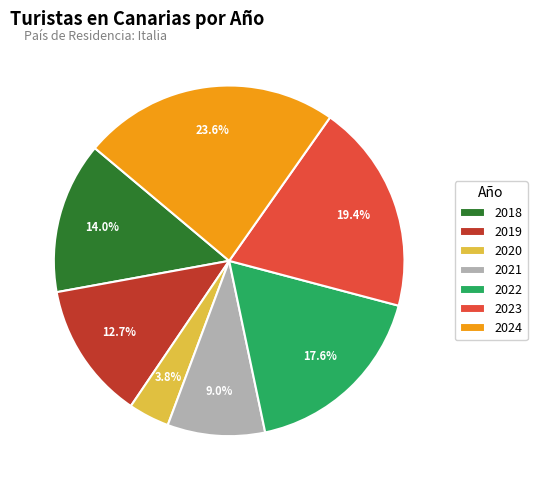

The 2022 slice represents 18% of the pie. True or false?

True